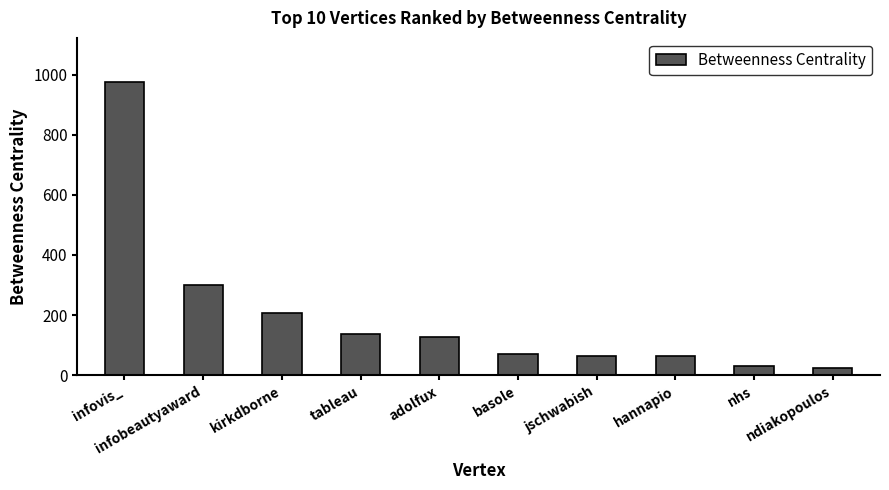

Where is the data nearest to the value 500?

infobeautyaward